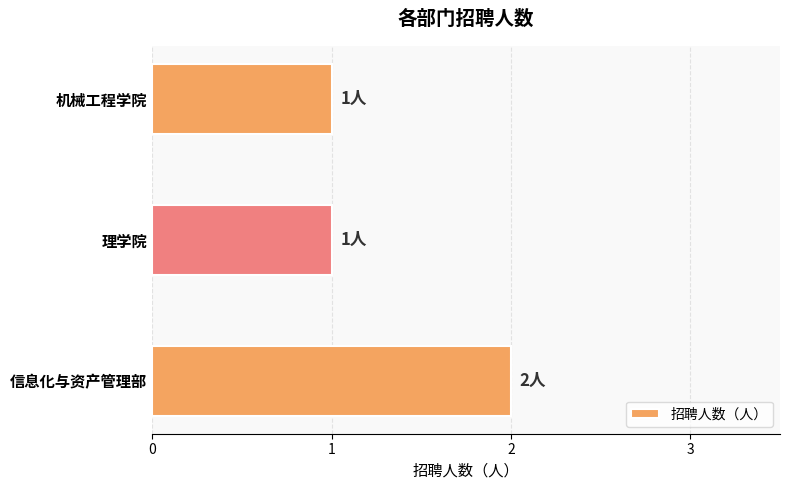

Reading bottom to top, what are all the values shown in this chart?

信息化与资产管理部=2	理学院=1	机械工程学院=1